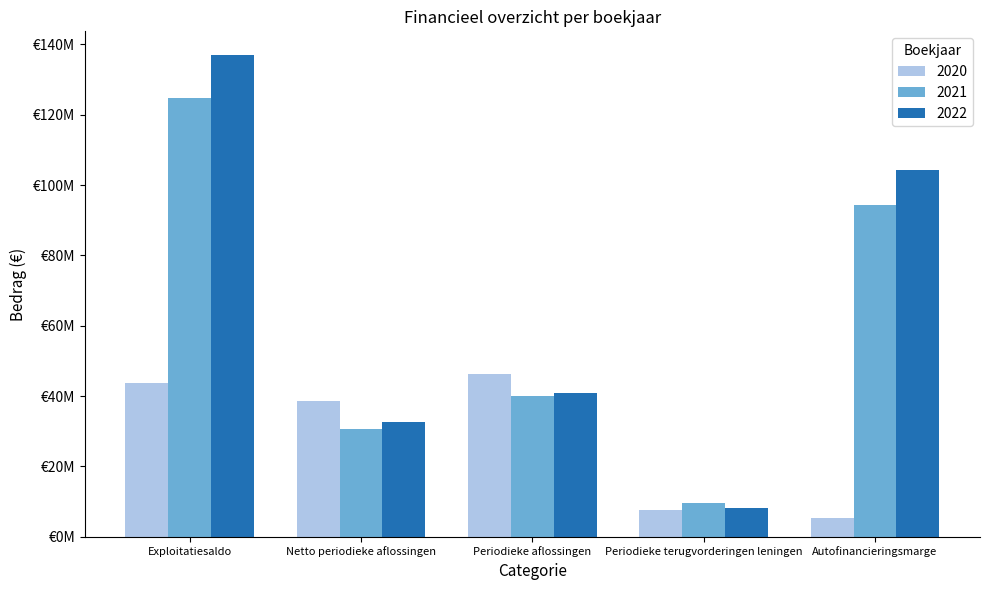

What is the difference between the maximum and second lowest values in the 2021 series?

94293387.7